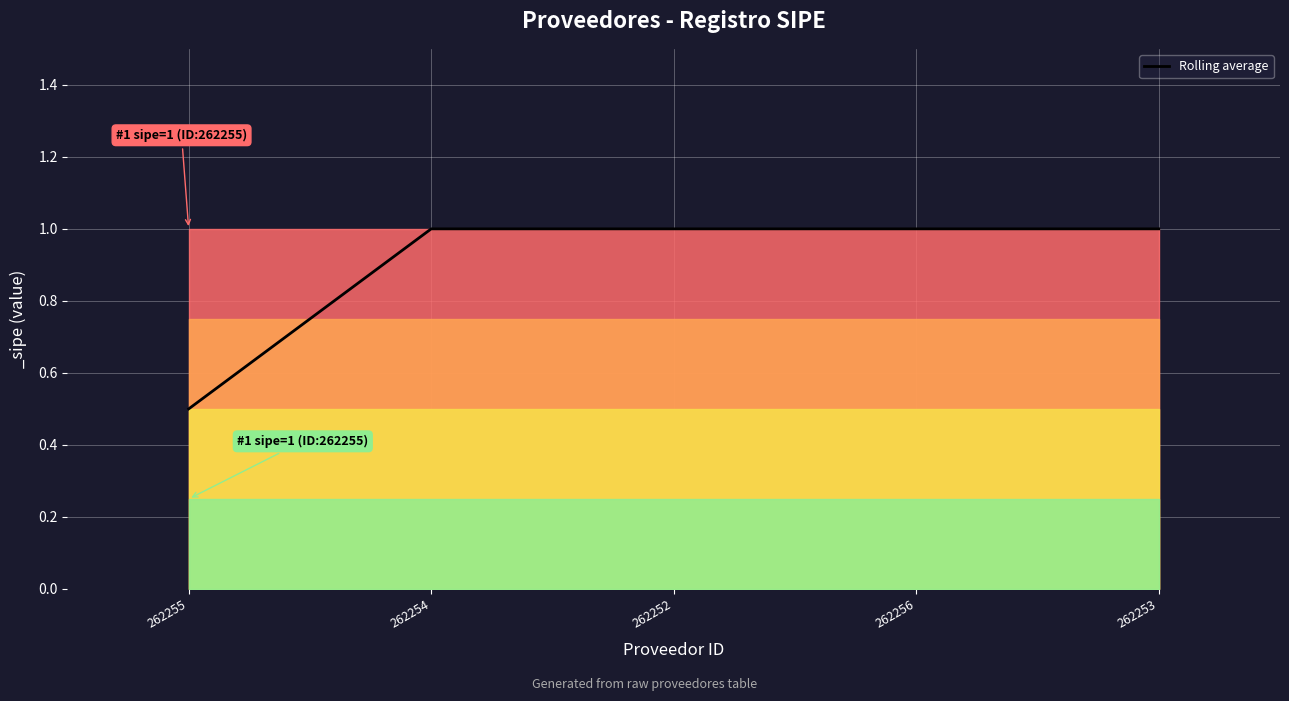

Count the values in the range 1 to 2.

4